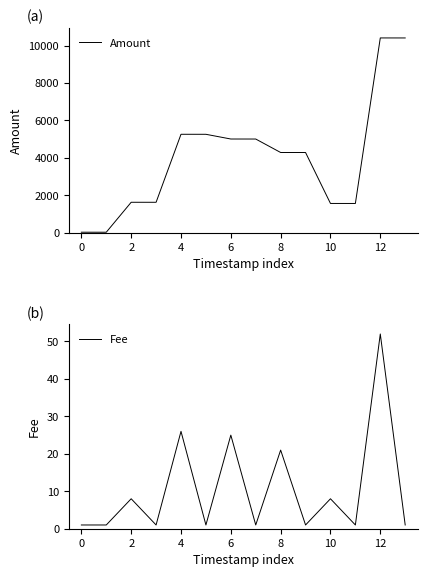

Reading left to right, what are all the values shown in this chart?

Amount: 16	15	1617	1616	5253	5252	5000	4999	4279	4278	1554	1553	10405	10404
Fee: 1	1	8	1	26	1	25	1	21	1	8	1	52	1